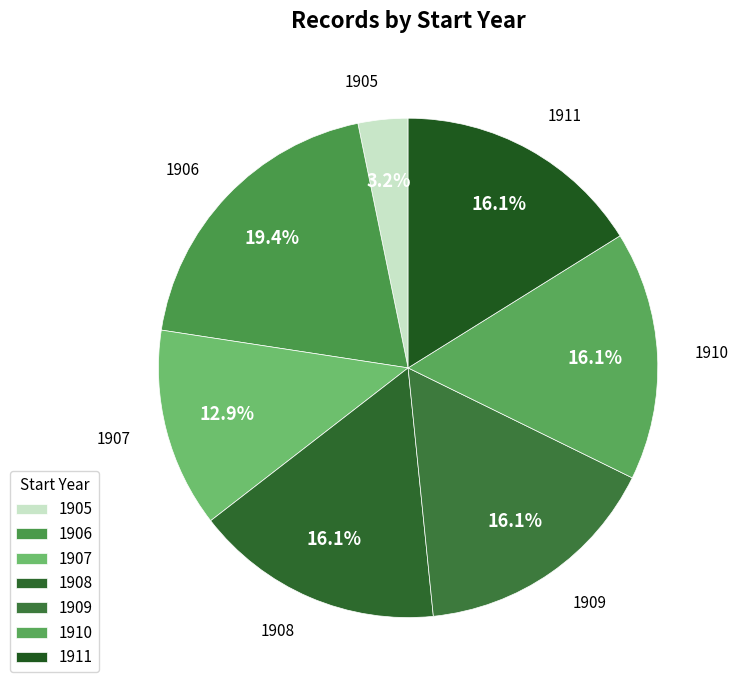

Which slice is the largest?

1906